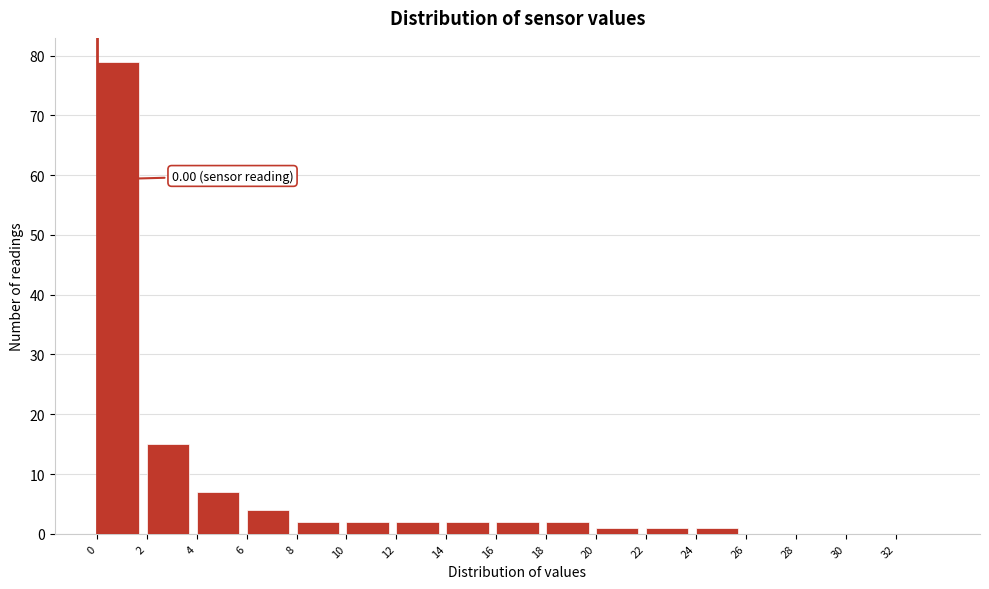

Over which range of the x-axis is the bar tallest?

0 to 2